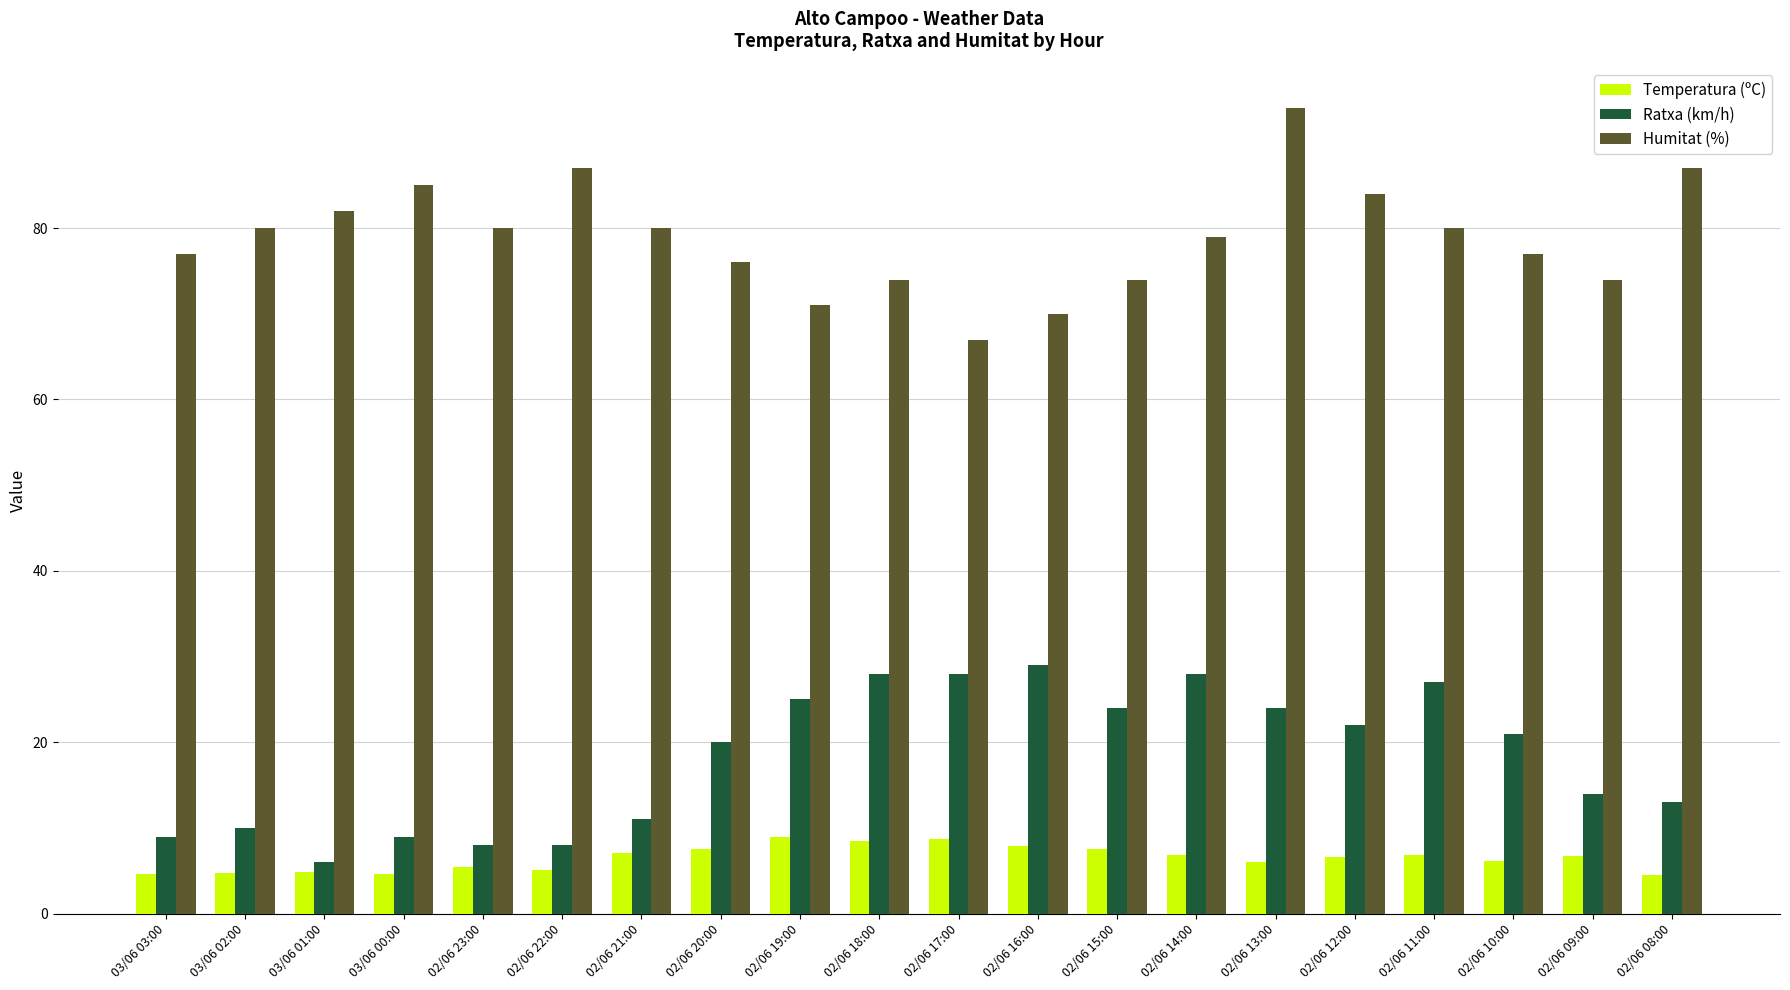

At which category is the sum across all series the highest?

02/06 13:00